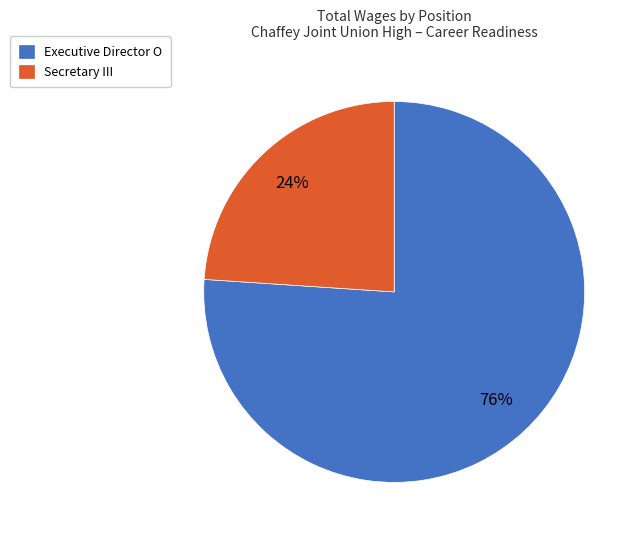

The Executive Director O slice represents 76% of the pie. True or false?

True